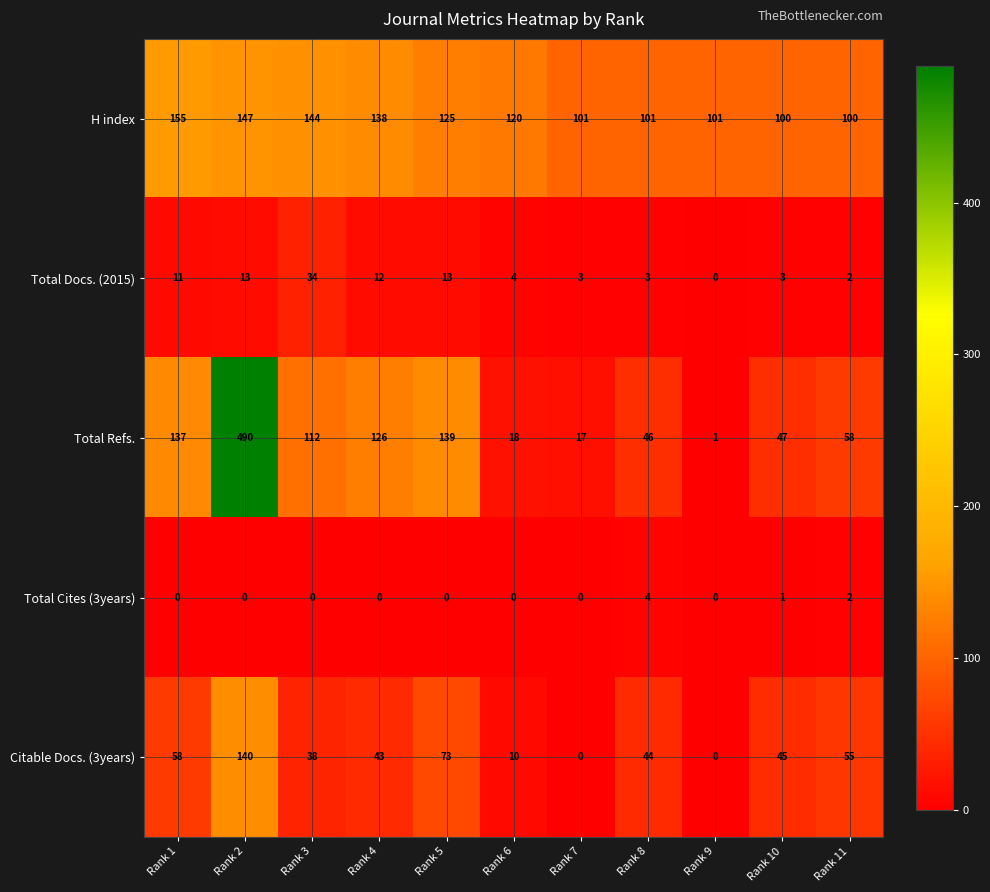

Which series changed the most between Rank 2 and Rank 4?

Total Refs.